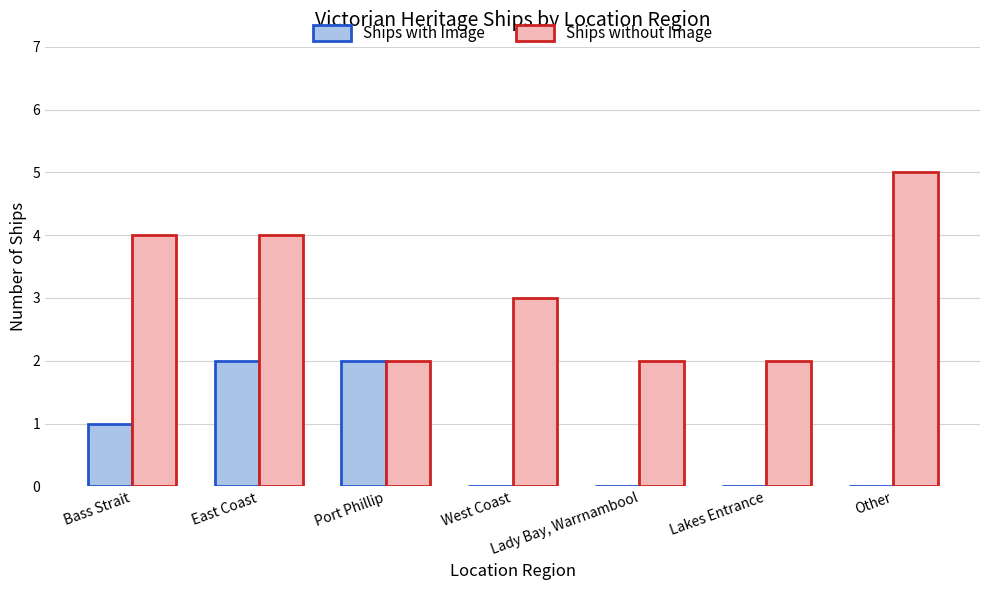

What is the total value across all series at West Coast?

3